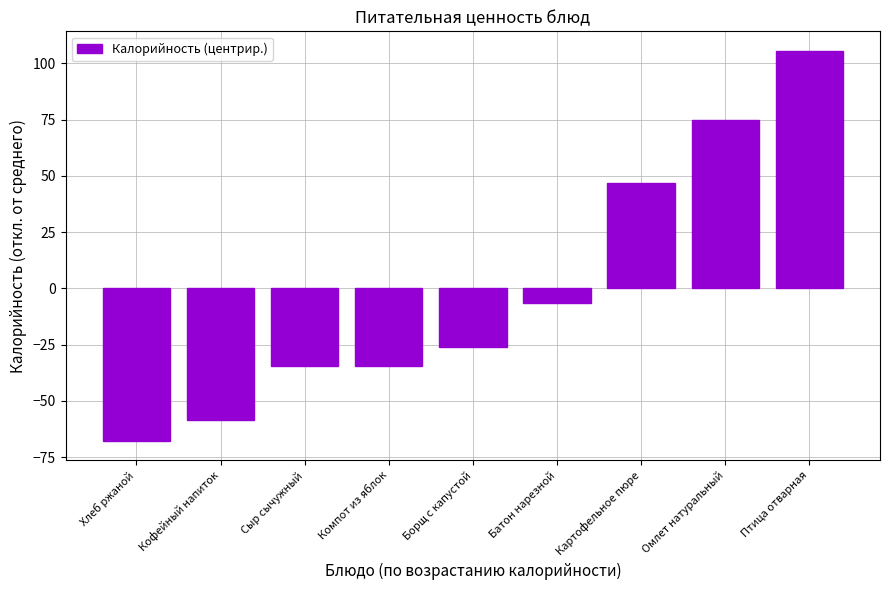

What is the maximum value shown in the chart?

105.6